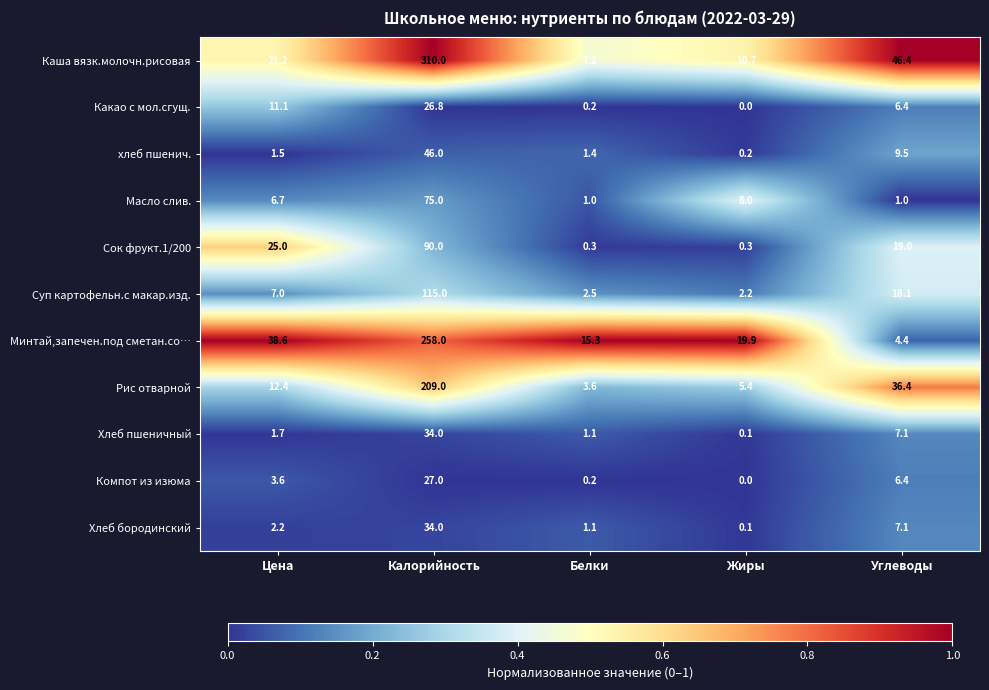

Is it true that Рис отварной equals 7.1 at Жиры?

False